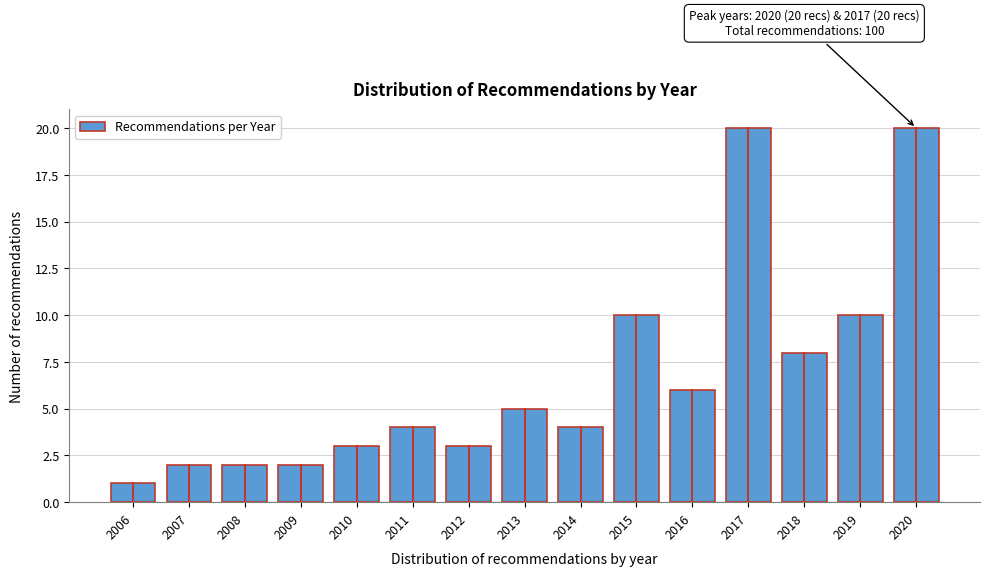

Reading left to right, list all the values displayed in this chart.

2006=1	2007=2	2008=2	2009=2	2010=3	2011=4	2012=3	2013=5	2014=4	2015=10	2016=6	2017=20	2018=8	2019=10	2020=20